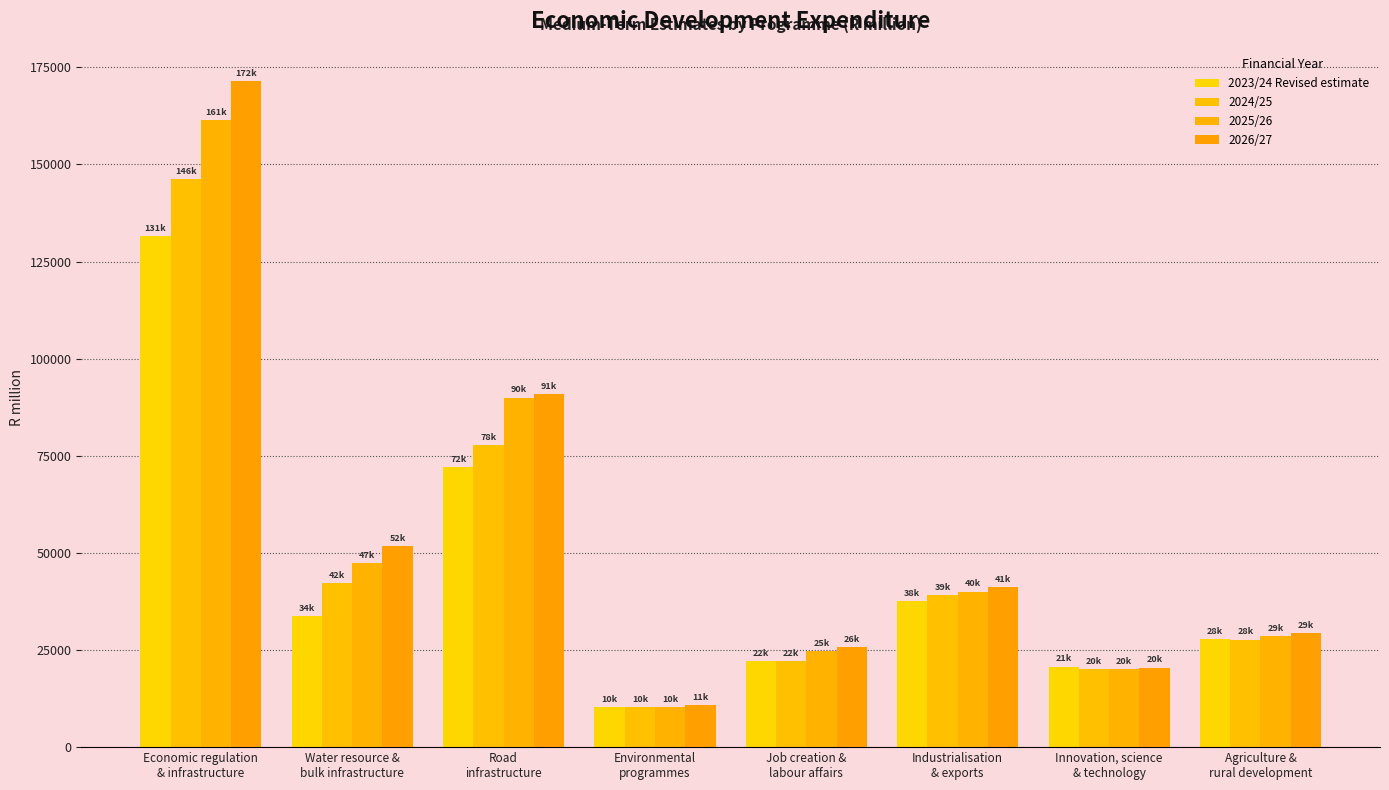

How many values in the 2023/24 Revised estimate series are below 33700?

4